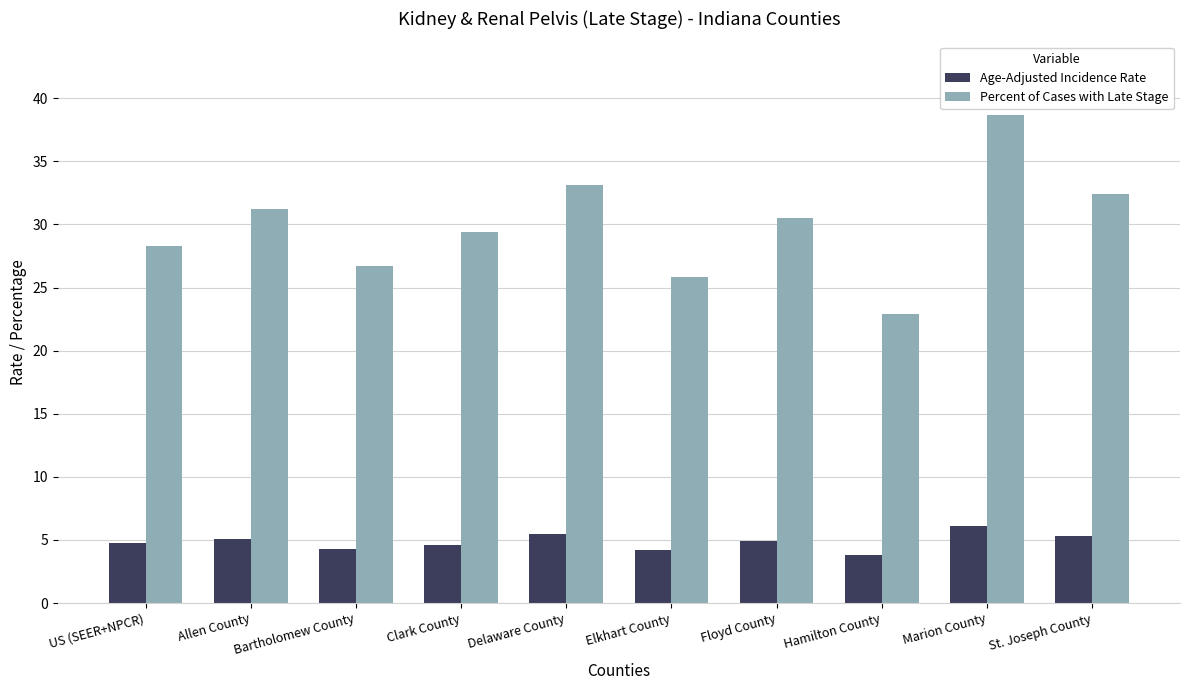

What is the sum of the Age-Adjusted Incidence Rate values at US (SEER+NPCR) and Marion County?

10.9